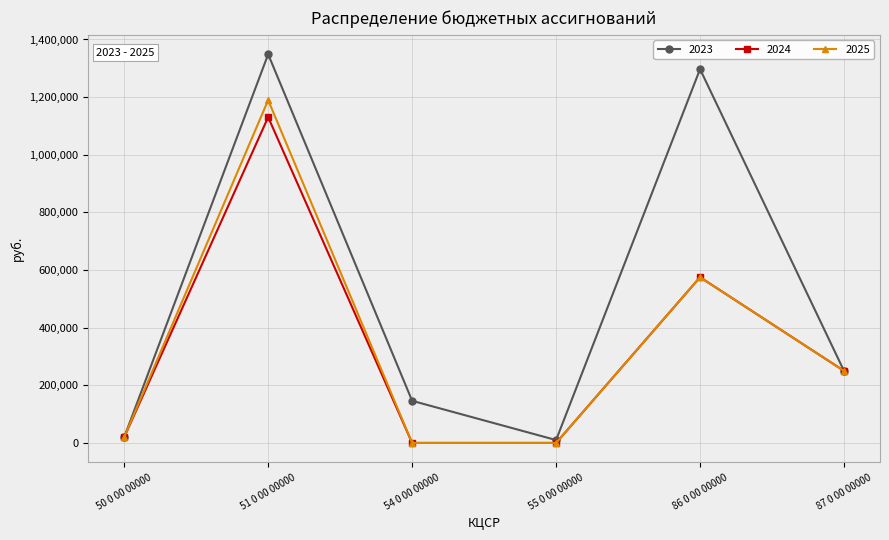

What is the label of the 1st point from the right?

87 0 00 00000